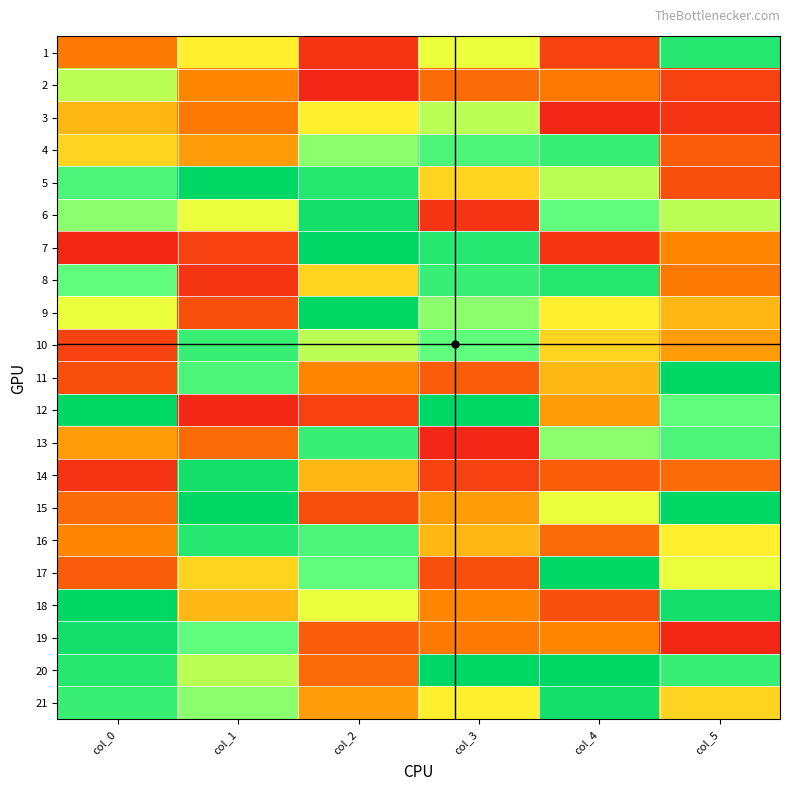

What is the spread (max minus min) of values at col_4?

1.0